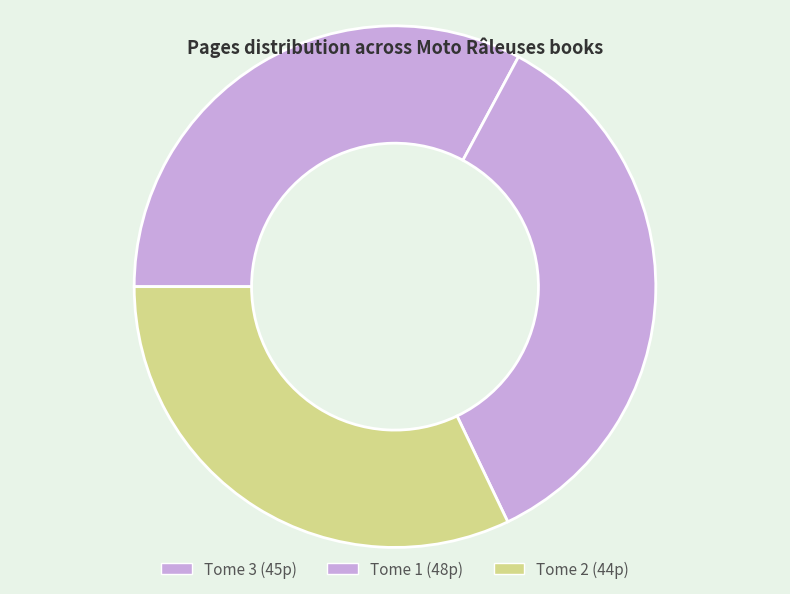

To the nearest percent, what is the average slice percentage?

33%